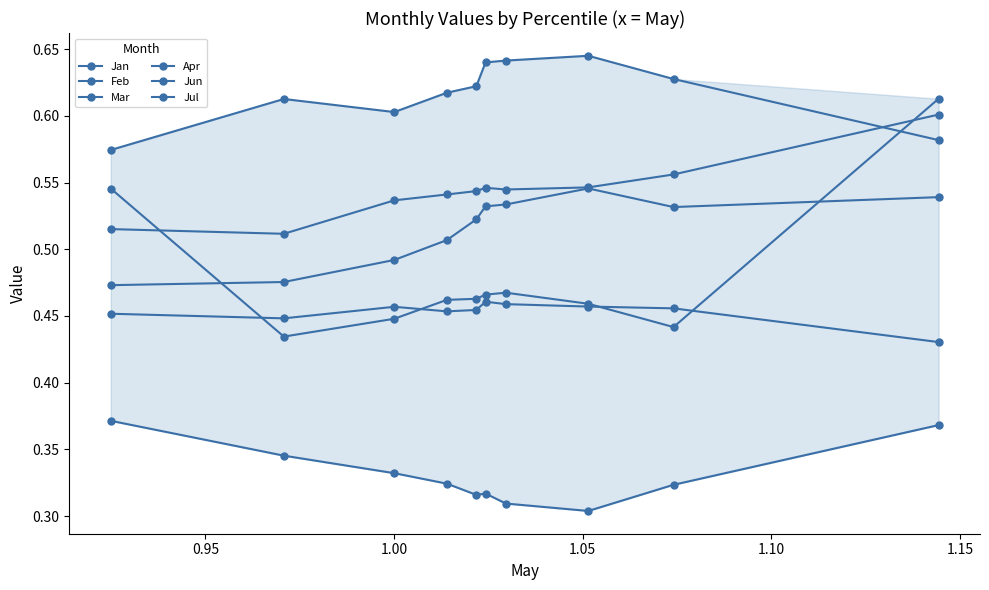

True or false: Jan has a value of 0.5 at 1.10.

True